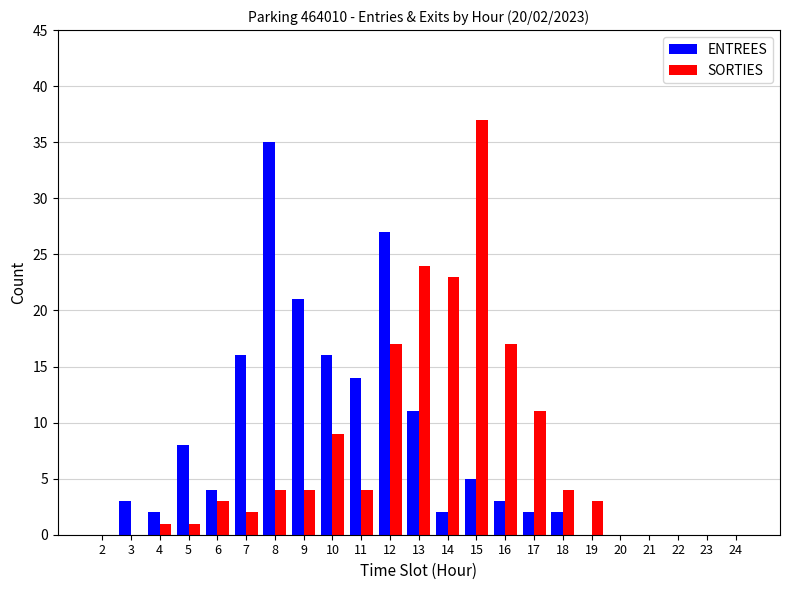

Between 4 and 13, which series saw the biggest shift?

SORTIES